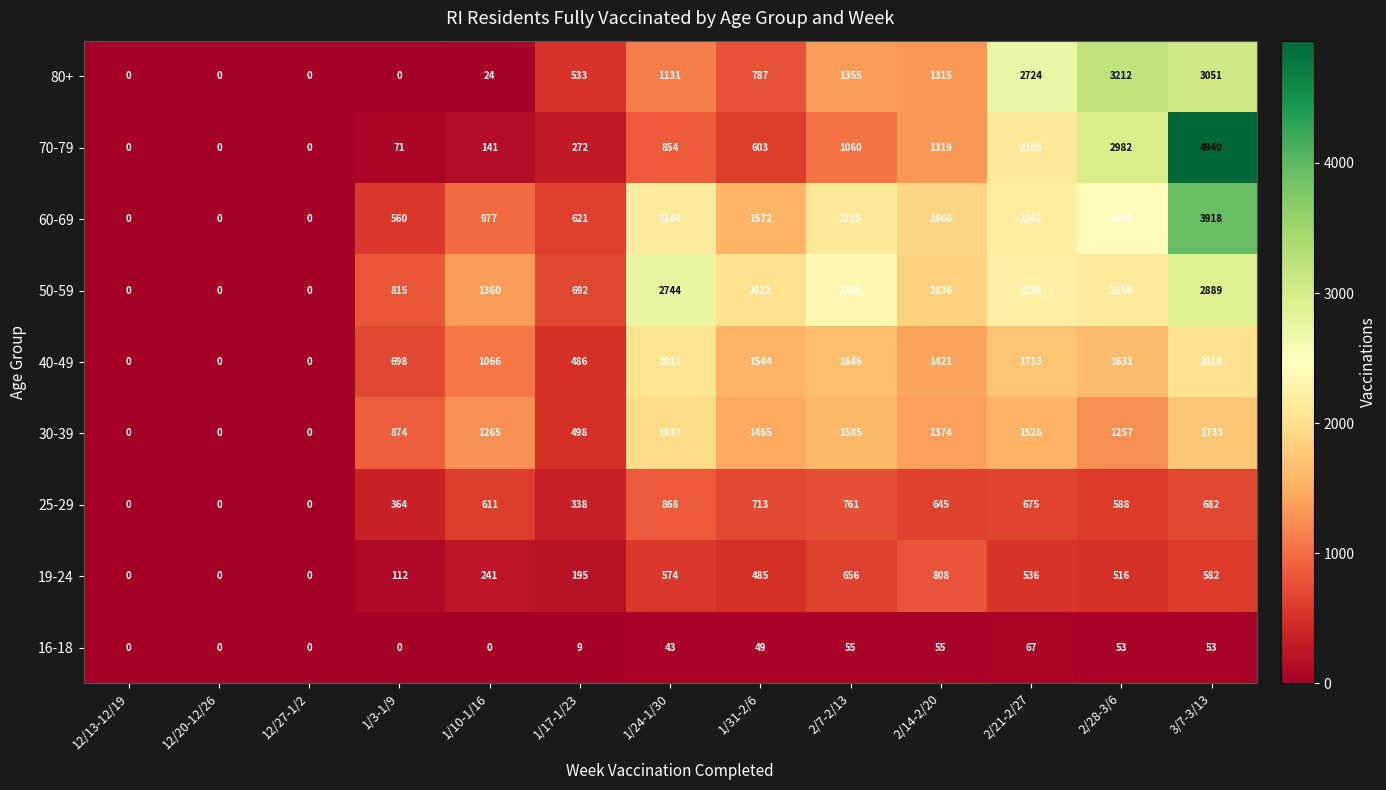

Which label corresponds to the largest value in the chart?

3/7-3/13